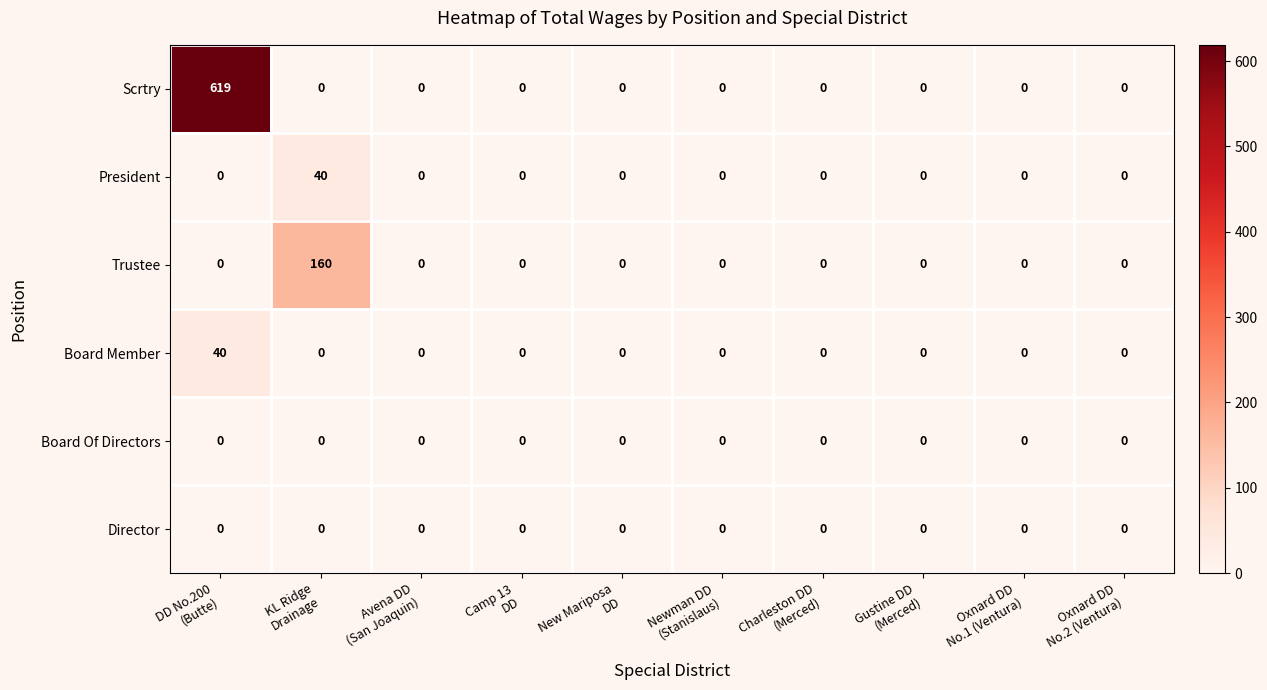

How many series are shown in this chart?

6